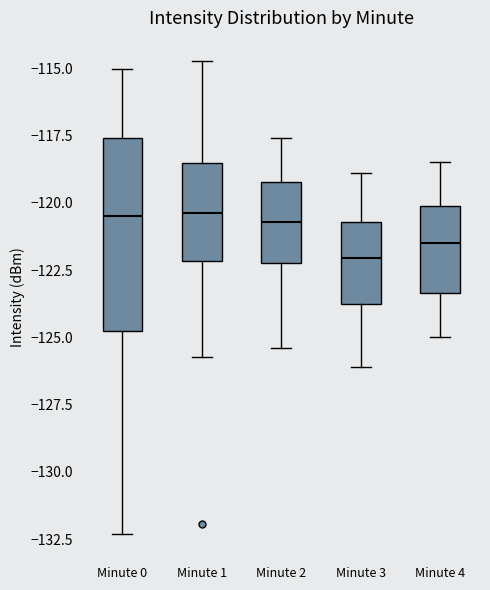

Which box has the lowest median line?

Minute 3